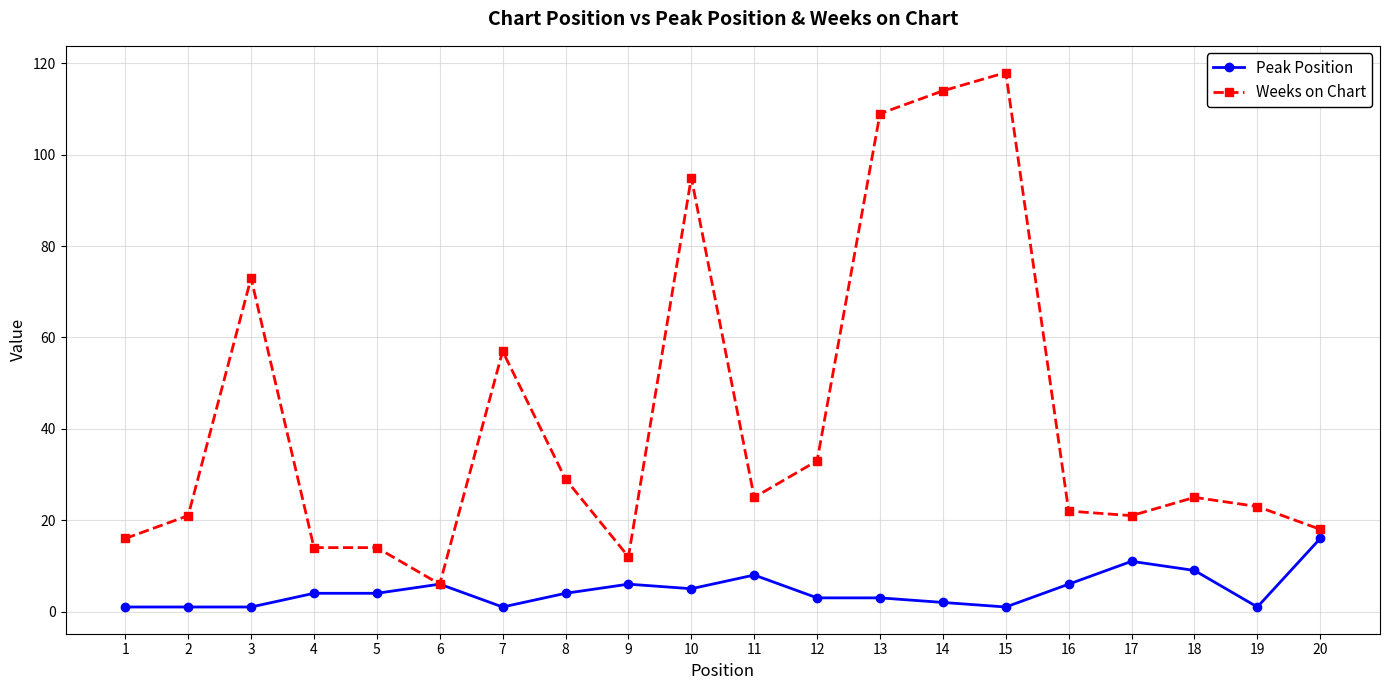

Reading left to right, list all the values displayed in this chart.

Peak Position: 1	1	1	4	4	6	1	4	6	5	8	3	3	2	1	6	11	9	1	16
Weeks on Chart: 16	21	73	14	14	6	57	29	12	95	25	33	109	114	118	22	21	25	23	18